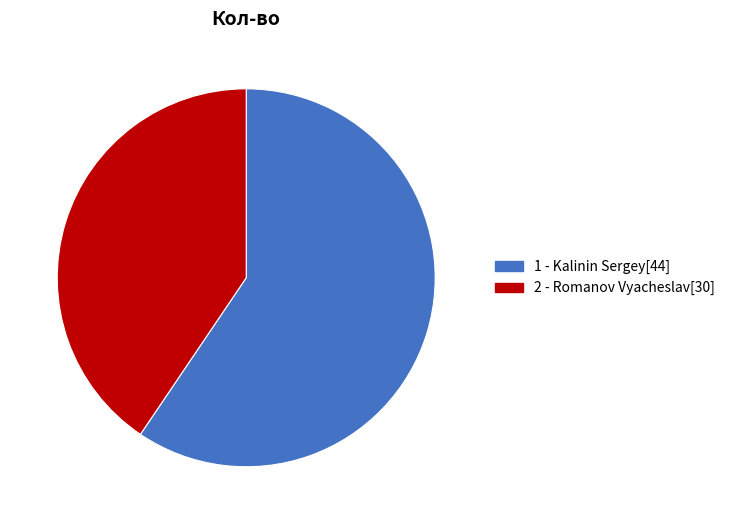

Is it true that 2 - Romanov Vyacheslav is 50% of the pie?

False